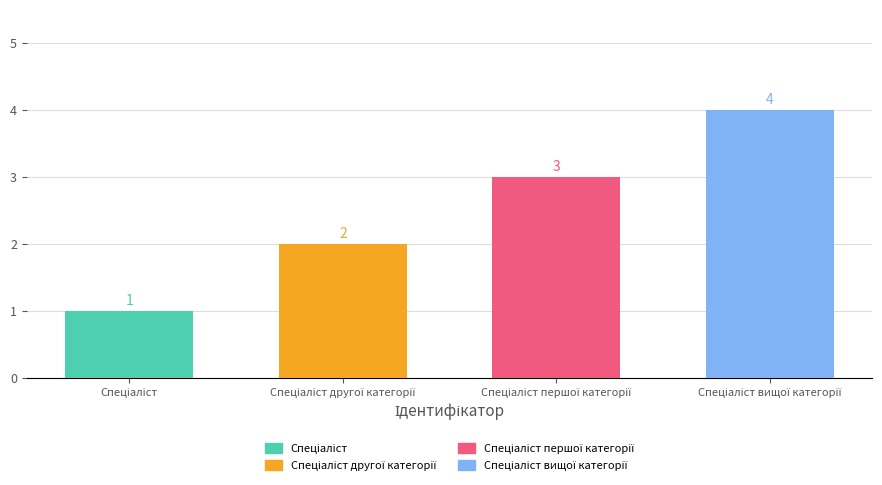

What is the difference between the maximum and minimum values?

3